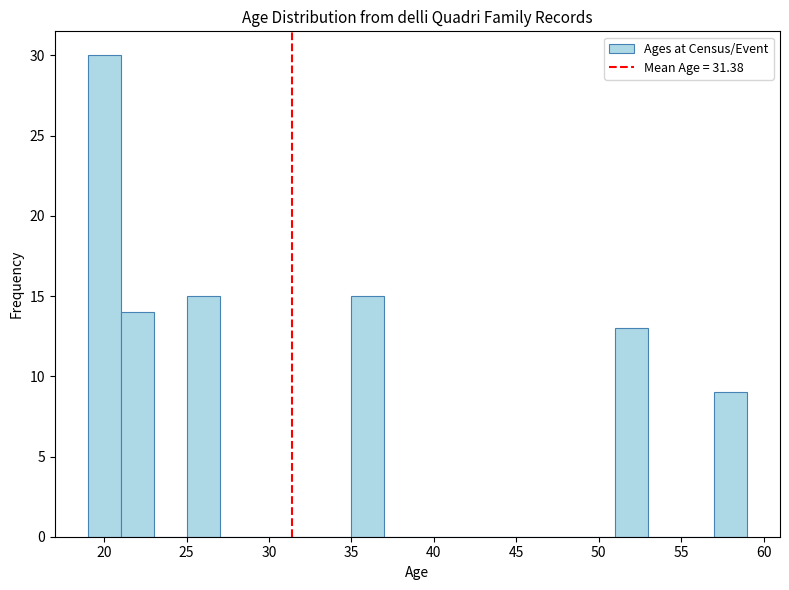

What is the height of the bar covering 21 to 23 on the x-axis? The values are not printed on the chart, so give them approximately, as read against the axis.

14